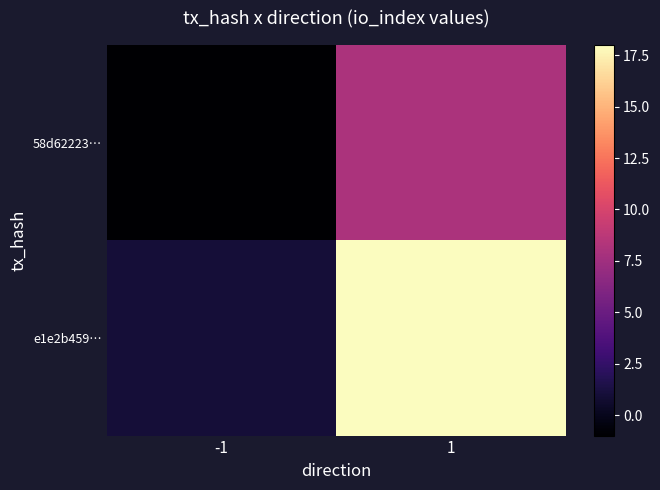

How many distinct data groups are displayed?

2